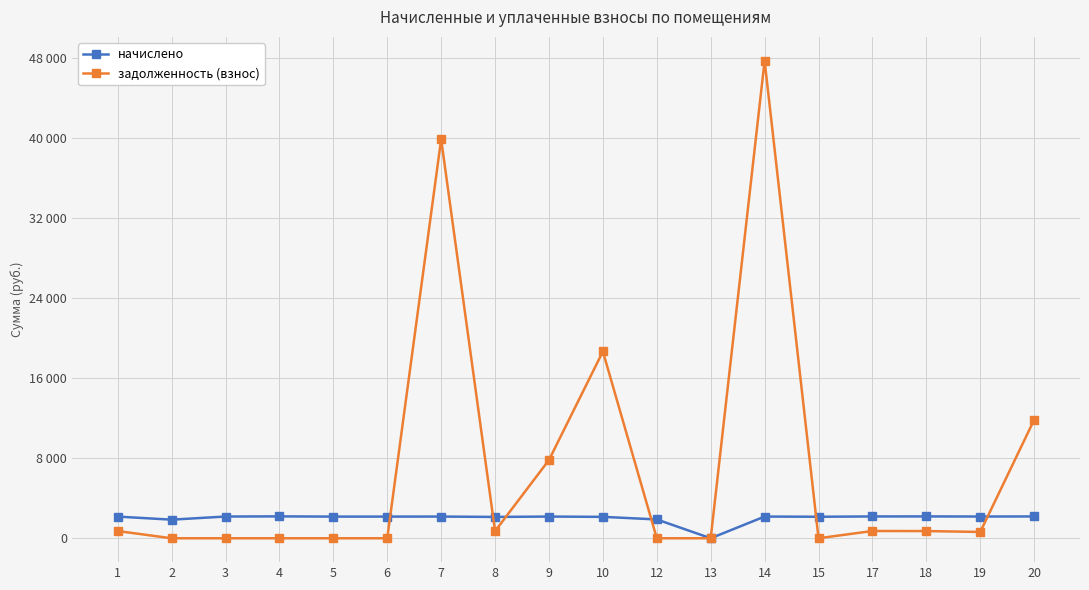

What are all the series names shown in the legend?

начислено, задолженность (взнос)